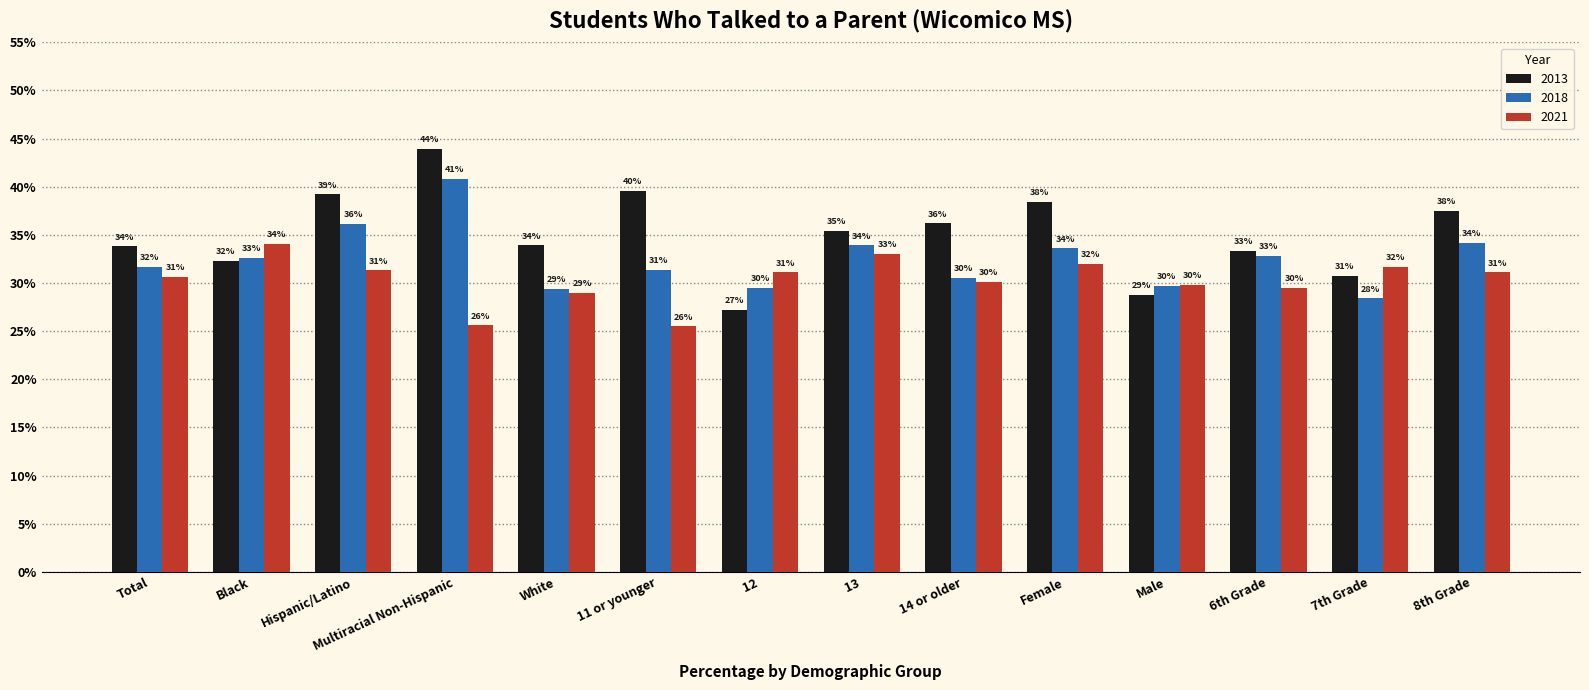

At Hispanic/Latino, list the series in order from smallest to largest.

2021, 2018, 2013